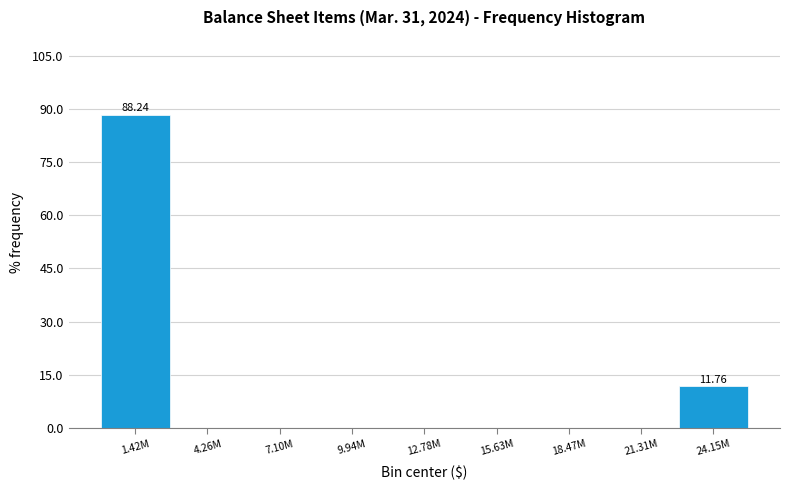

What is the change in value from 18.47M to 24.15M?

+11.8